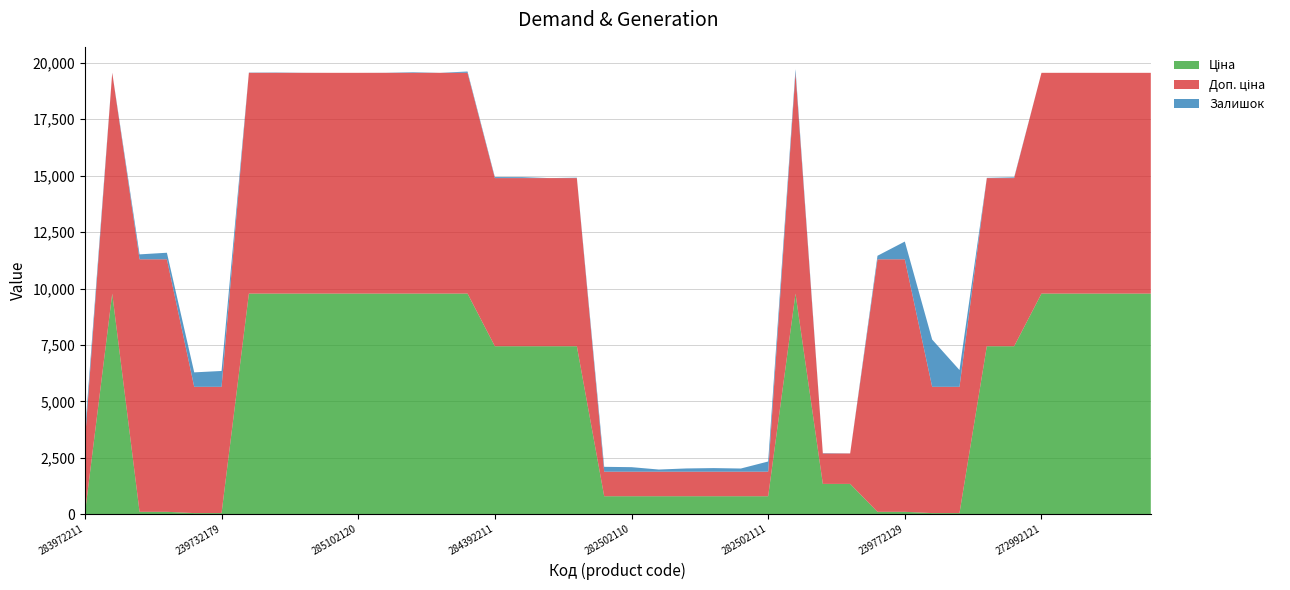

Reading left to right, extract all data points from this chart.

Ціна: 32.0	9775.5	111.8	111.8	55.9	55.9	9775.5	9775.5	9775.5	9775.5	9775.5	9775.5	9775.5	9775.5	9775.5	7444.6	7444.6	7444.6	7444.6	802.1	802.1	802.1	802.1	802.1	802.1	802.1	9775.5	1347.9	1347.9	111.8	111.8	55.9	55.9	7444.6	7444.6	9775.5	9775.5	9775.5	9775.5	9775.5
Доп. ціна: 3205.0	9775.5	11182.0	11182.0	5591.0	5591.0	9775.5	9775.5	9775.5	9775.5	9775.5	9775.5	9775.5	9775.5	9775.5	7444.6	7444.6	7444.6	7444.6	1087.0	1087.0	1087.0	1087.0	1087.0	1087.0	1087.0	9775.5	1348.0	1348.0	11182.0	11182.0	5591.0	5591.0	7444.6	7444.6	9775.5	9775.5	9775.5	9775.5	9775.5
Залишок: 360.0	7.0	218.0	290.0	640.0	702.0	11.0	14.0	3.0	0.0	0.0	3.0	26.0	0.0	58.0	45.0	42.0	0.0	17.0	215.0	200.0	95.0	143.0	159.0	140.0	451.0	165.0	16.0	4.0	156.0	786.0	2093.0	744.0	10.0	34.0	0.0	1.0	0.0	0.0	0.0